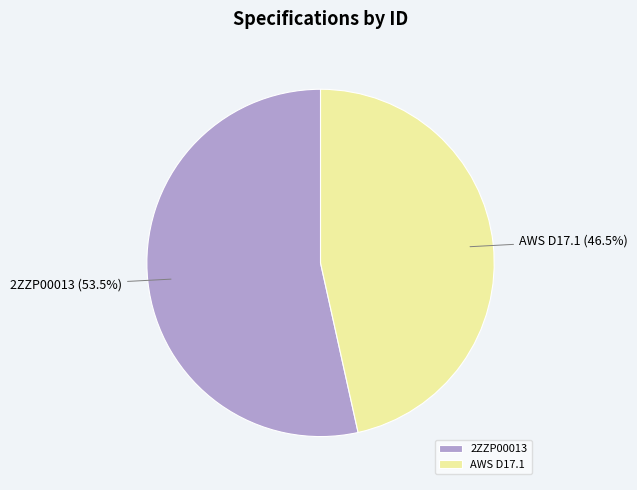

Which slice is the smallest?

AWS D17.1